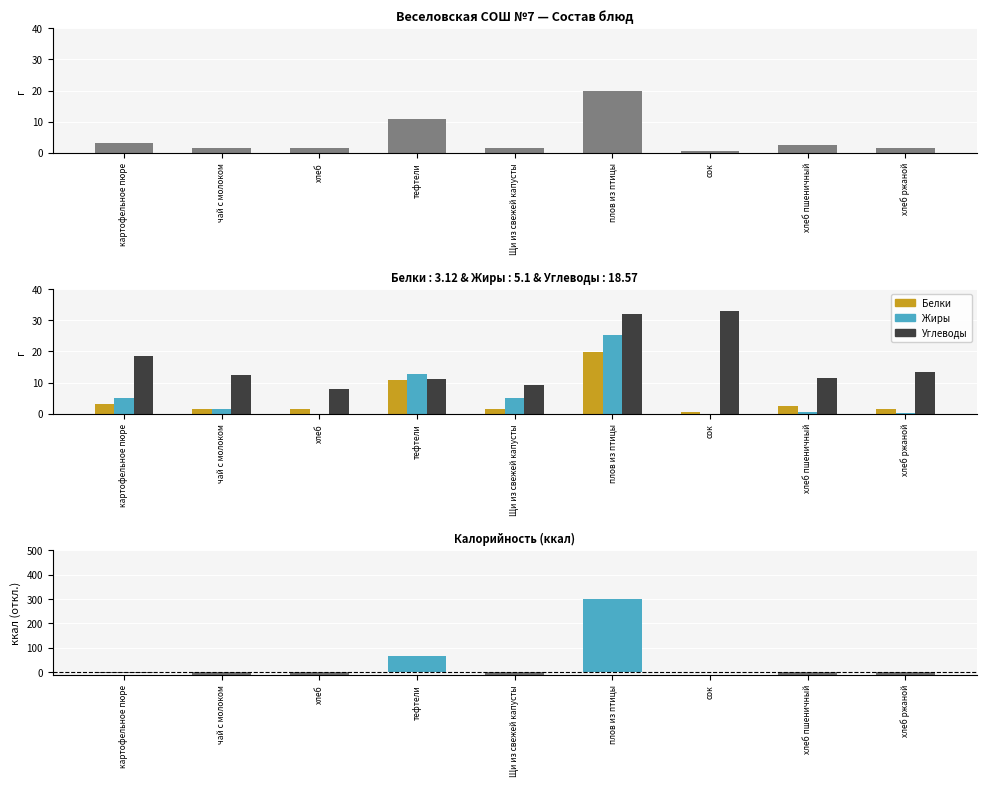

Rank the series at хлеб ржаной from highest to lowest value.

Углеводы, Белки, Жиры, Калорийность (отклонение)